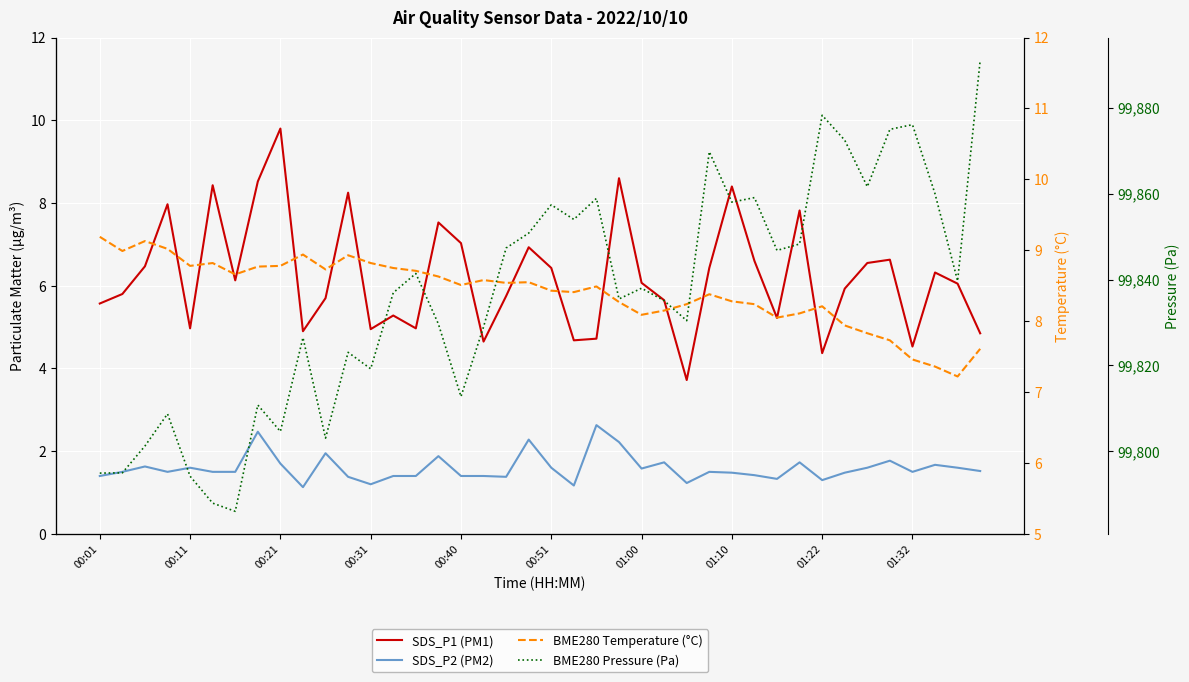

Is this an area chart (filled region under the line)?

No